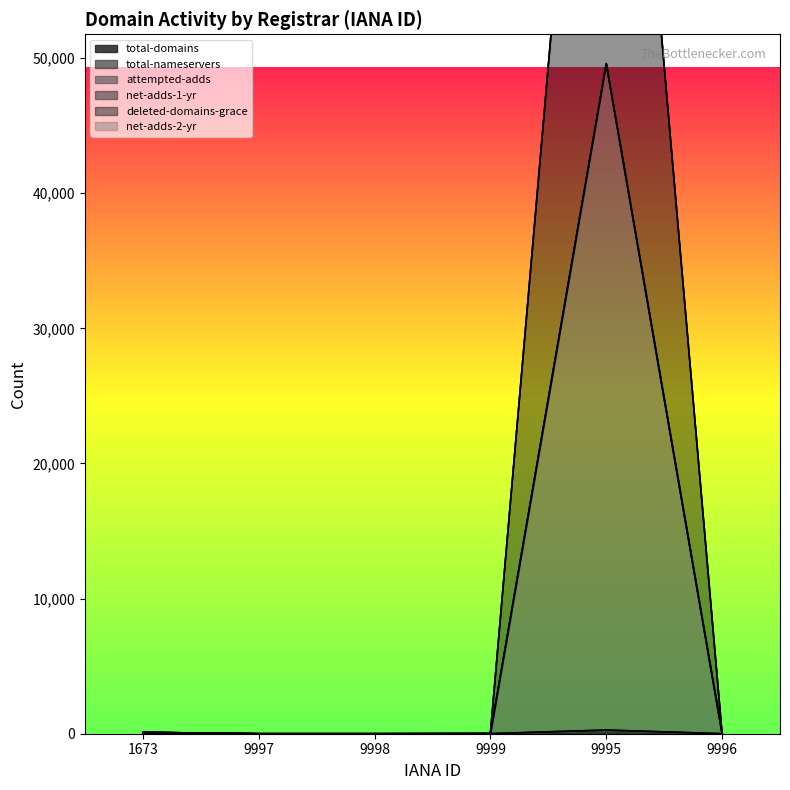

Where is the first local maximum for deleted-domains-grace?

9995